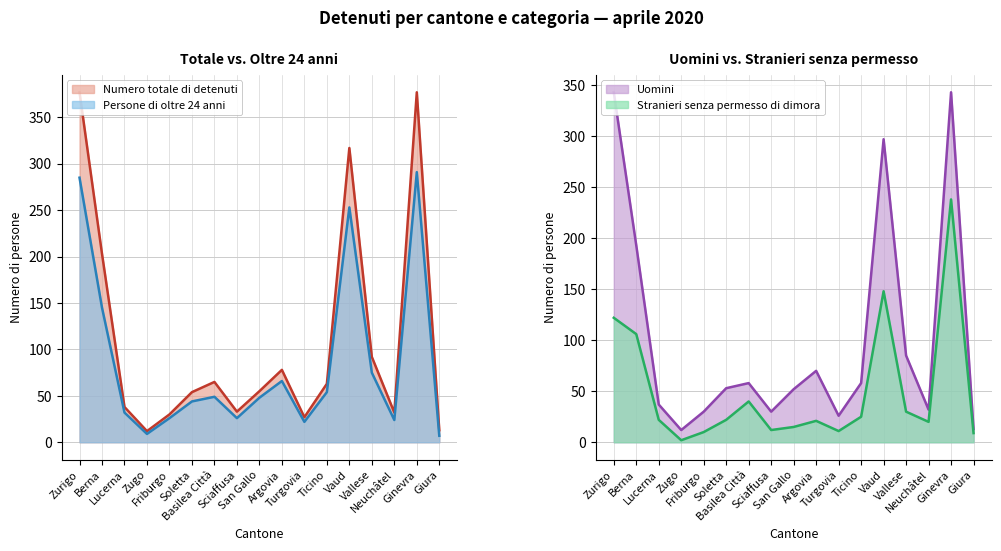

Reading right to left, transcribe all the data shown in this chart.

Numero totale di detenuti: Giura=13	Ginevra=377	Neuchâtel=32	Vallese=92	Vaud=317	Ticino=63	Turgovia=27	Argovia=78	San Gallo=55	Sciaffusa=33	Basilea Città=65	Soletta=54	Friburgo=30	Zugo=12	Lucerna=38	Berna=203	Zurigo=377
Uomini: Giura=13	Ginevra=343	Neuchâtel=32	Vallese=85	Vaud=297	Ticino=58	Turgovia=26	Argovia=70	San Gallo=52	Sciaffusa=30	Basilea Città=58	Soletta=53	Friburgo=30	Zugo=12	Lucerna=37	Berna=193	Zurigo=343
Persone di oltre 24 anni: Giura=7	Ginevra=291	Neuchâtel=24	Vallese=75	Vaud=253	Ticino=54	Turgovia=22	Argovia=66	San Gallo=48	Sciaffusa=26	Basilea Città=49	Soletta=44	Friburgo=26	Zugo=9	Lucerna=32	Berna=145	Zurigo=285
Stranieri senza permesso di dimora: Giura=9	Ginevra=238	Neuchâtel=20	Vallese=30	Vaud=148	Ticino=25	Turgovia=11	Argovia=21	San Gallo=15	Sciaffusa=12	Basilea Città=40	Soletta=22	Friburgo=10	Zugo=2	Lucerna=22	Berna=106	Zurigo=122